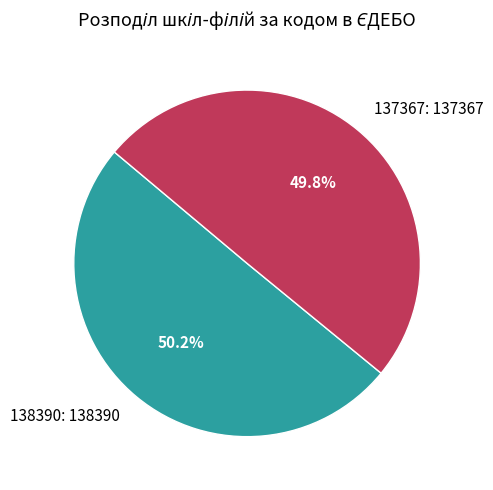

Approximately how many times larger is the value at 137367: 137367 compared to 138390: 138390?

1.0